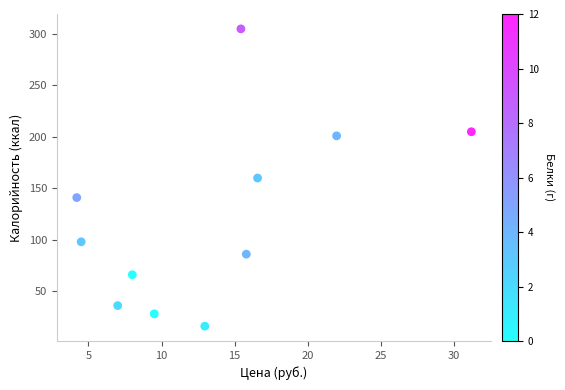

What is the range of Y values (max minus min)?

289